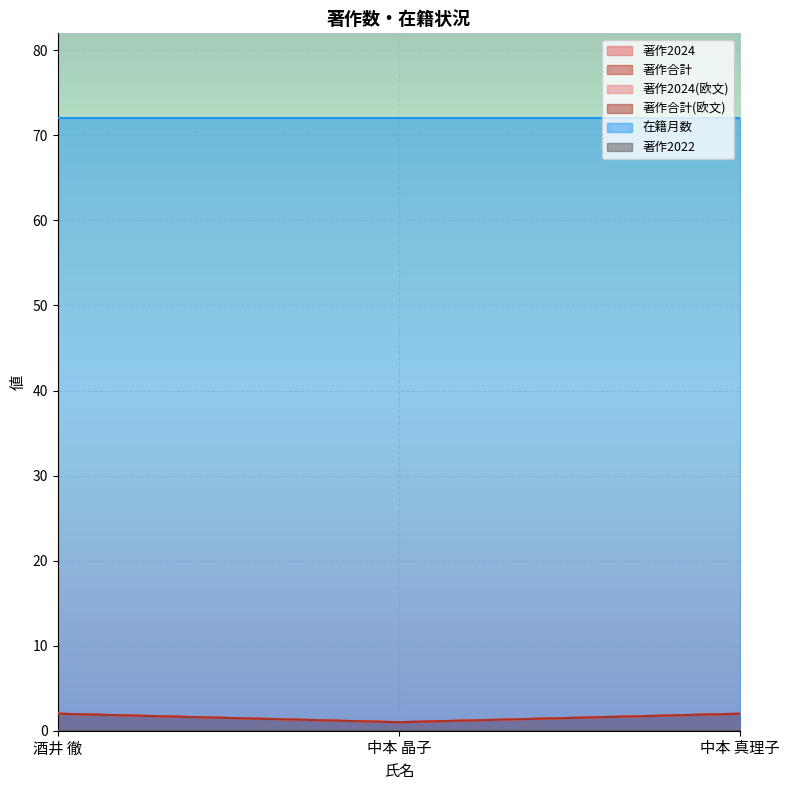

Which has a higher value, 中本 真理子 or 酒井 徹?

中本 真理子